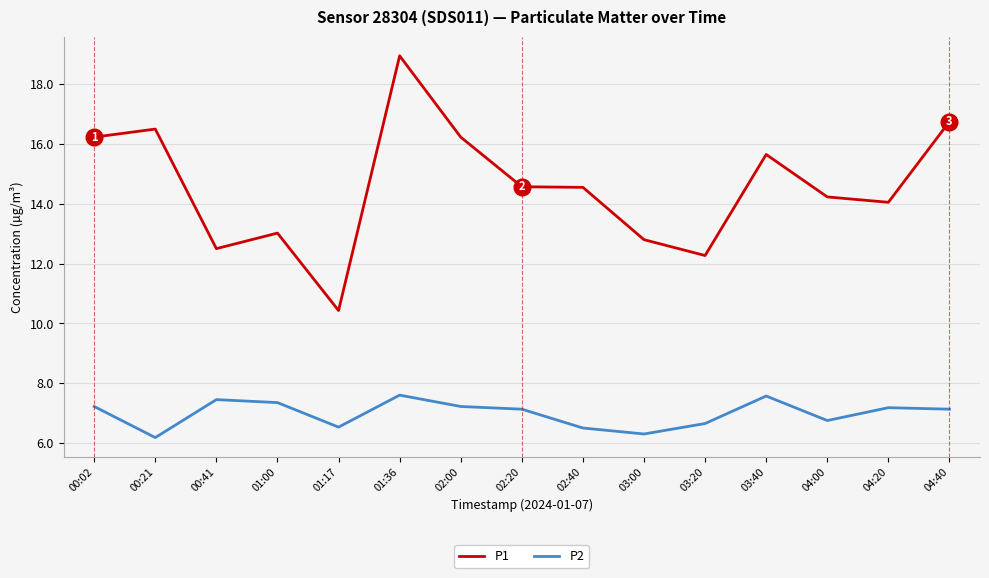

True or false: P2 and P1 cross at least once.

False